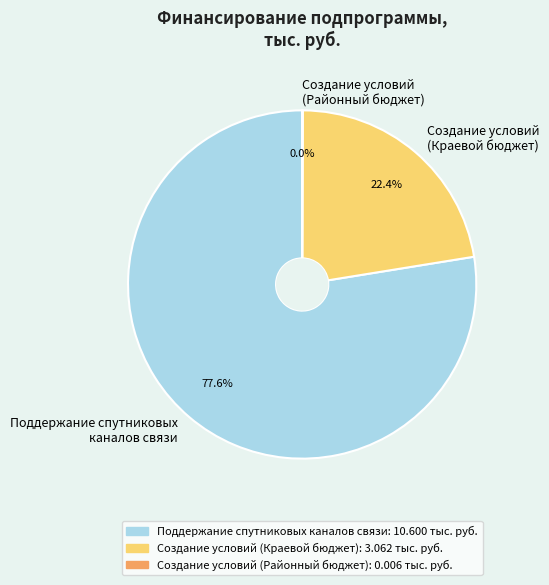

Which has a higher value, Создание условий (Краевой бюджет) or Поддержание спутниковых каналов связи?

Поддержание спутниковых каналов связи